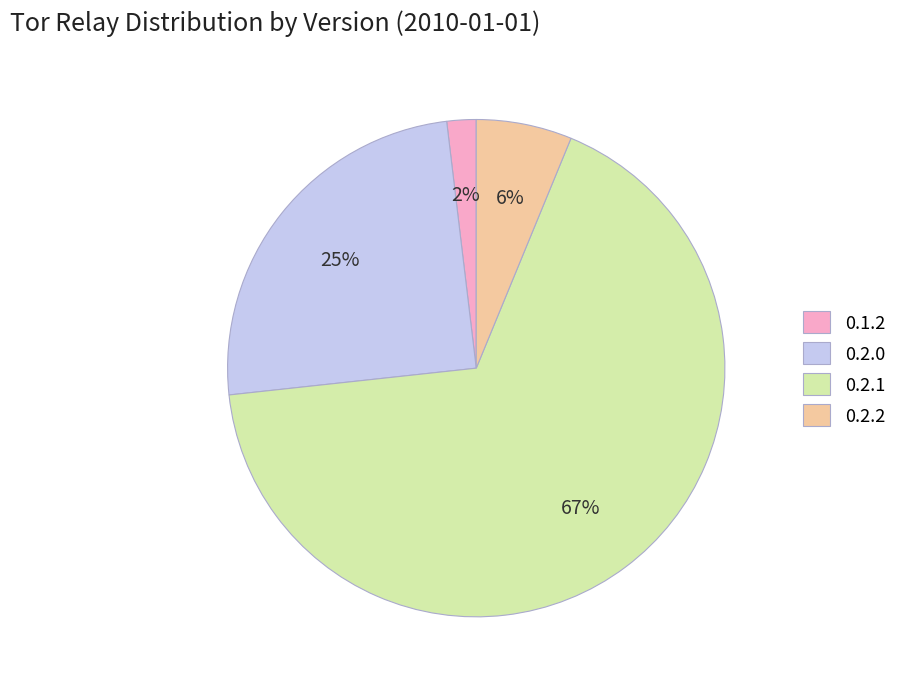

Between 0.2.2 and 0.2.1, which is larger?

0.2.1